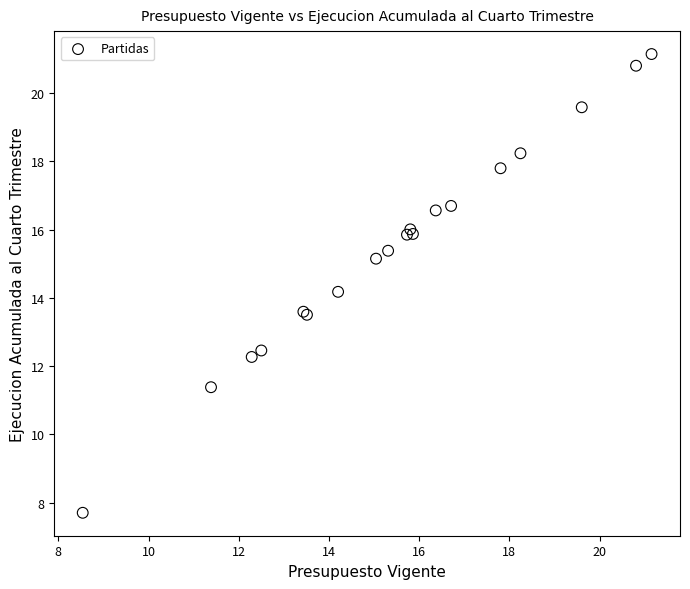

What Y value in the scatter plot is closest to 14?

14.2